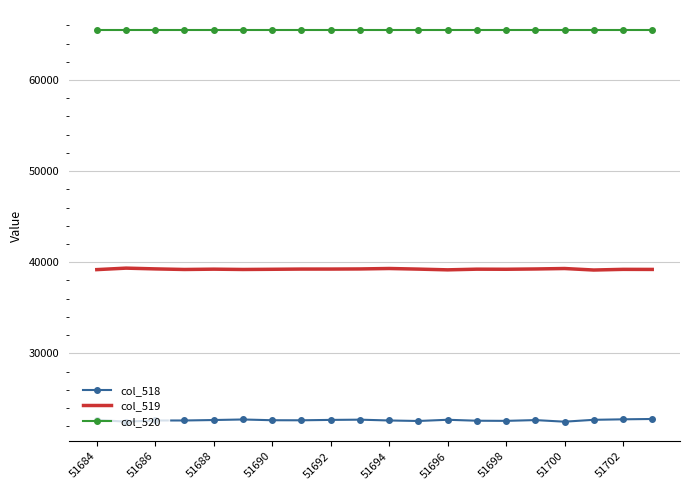

Which series has the widest spread of values?

col_518